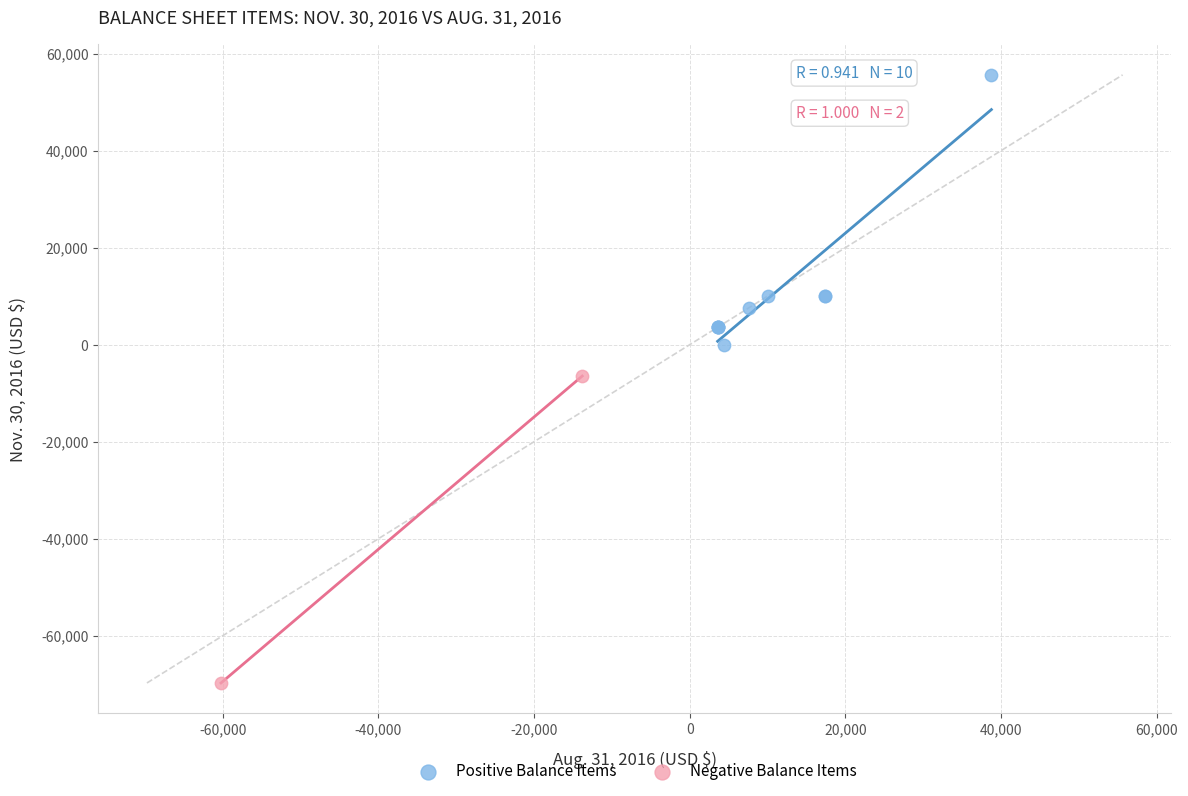

Which series contains the lowest Y value?

Negative Balance Items